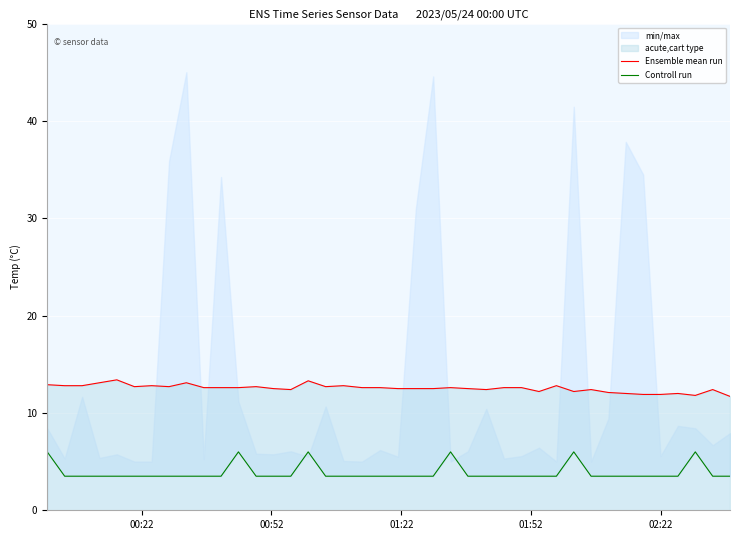

What is the lowest value of the Ensemble mean run series?

11.7